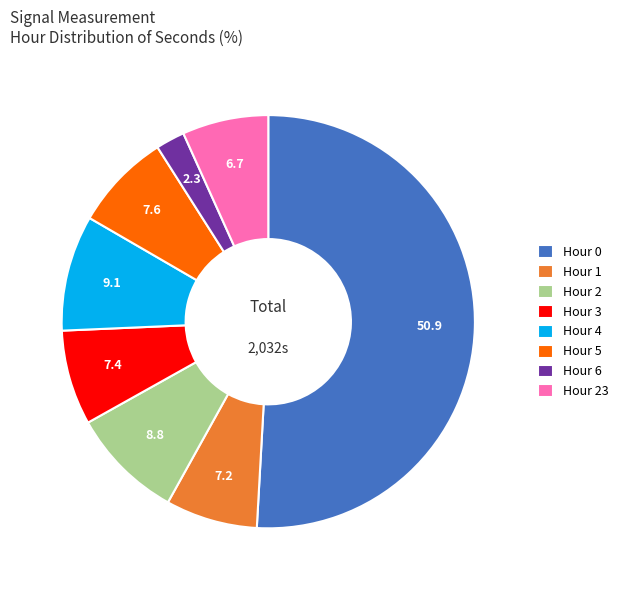

True or false: Hour 0 accounts for 60% of the total.

False